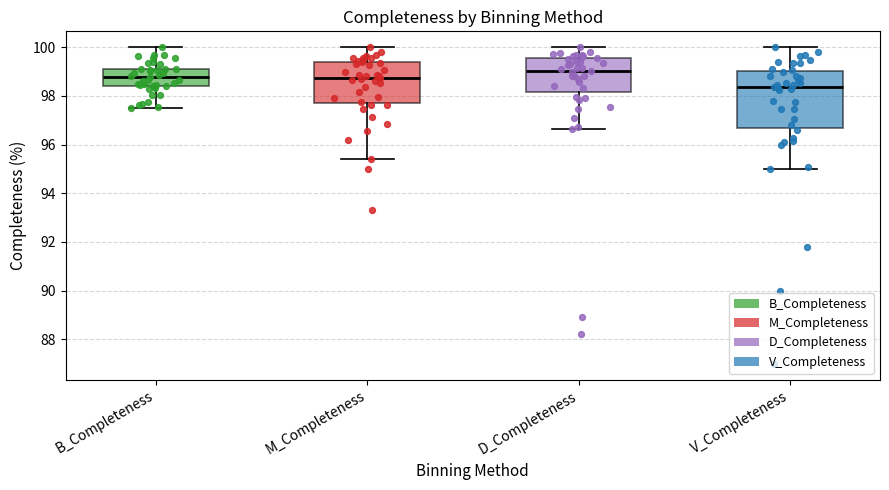

Where is the upper edge of the box for B_Completeness on the y-axis? The values are not printed on the chart, so give them approximately, as read against the axis.

99.2